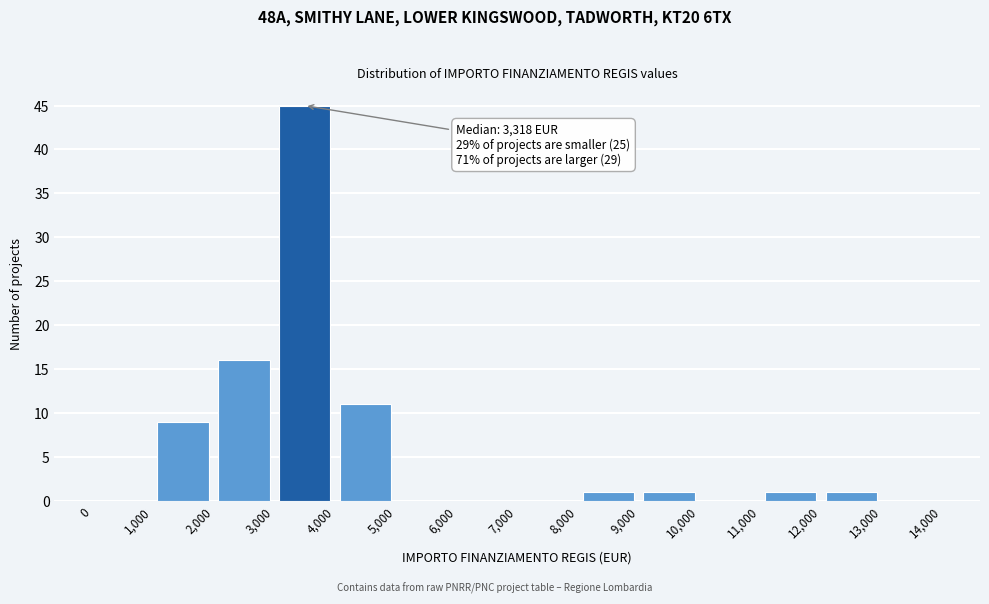

Which range on the x-axis has the tallest bar?

3,000 to 4,000